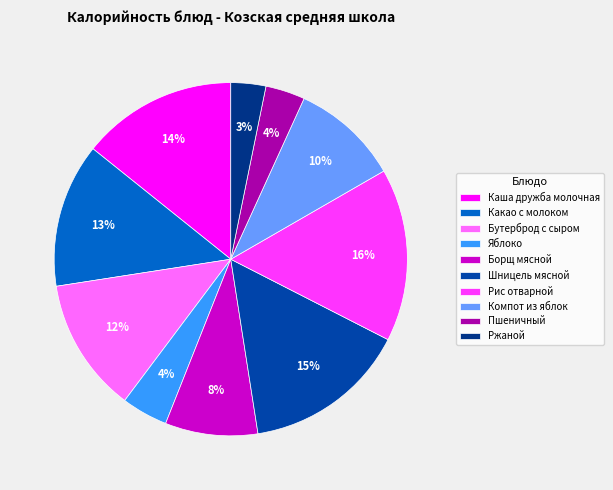

To the nearest percent, what portion does Ржаной represent?

3%